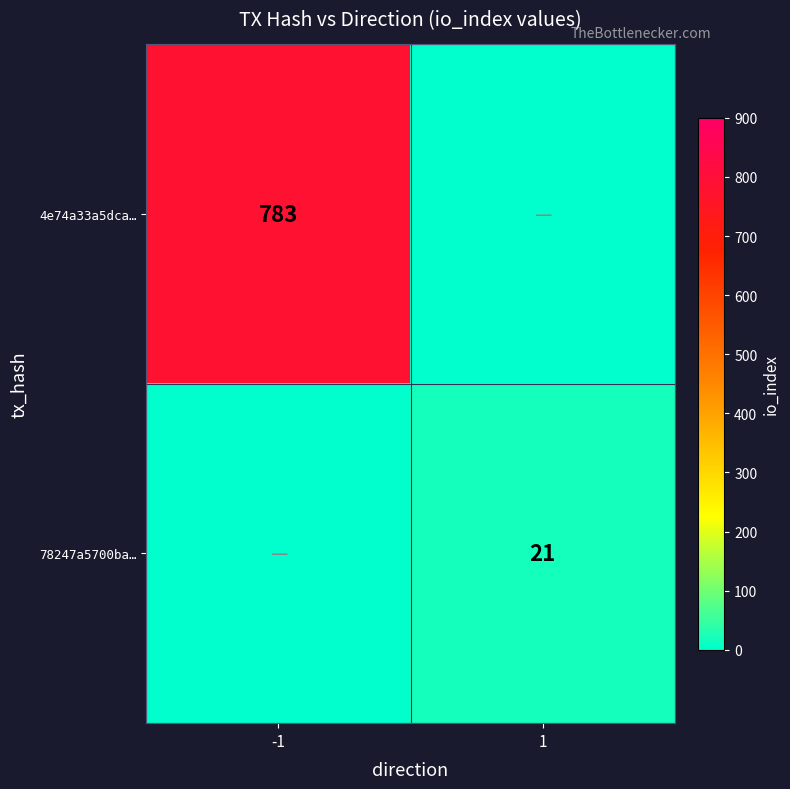

True or false: 78247a5700ba… has a value of 21 at 1.

True